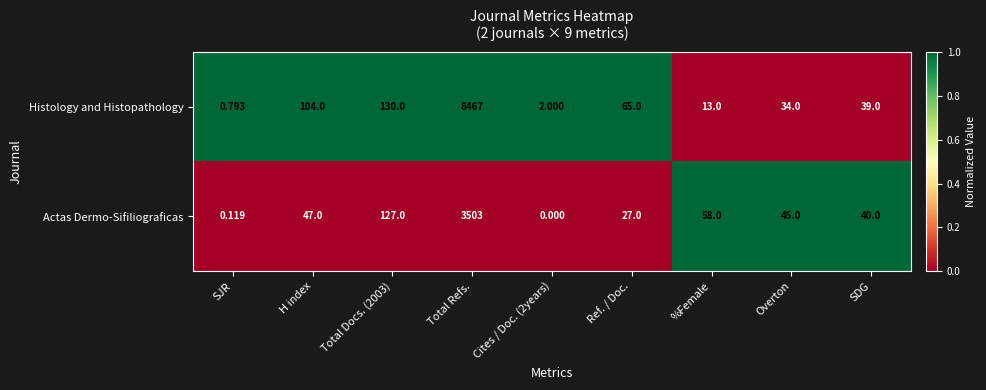

Which series has the largest total across all categories?

Histology and Histopathology